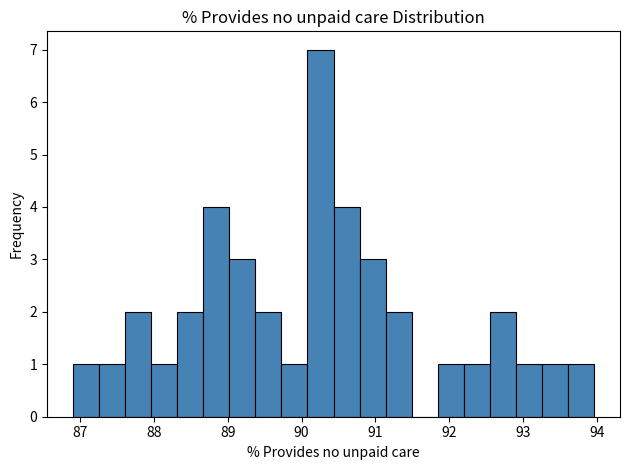

Around what value on the x-axis is the tallest bar? Give the approximate position of its centre, as read against the axis.

90.3